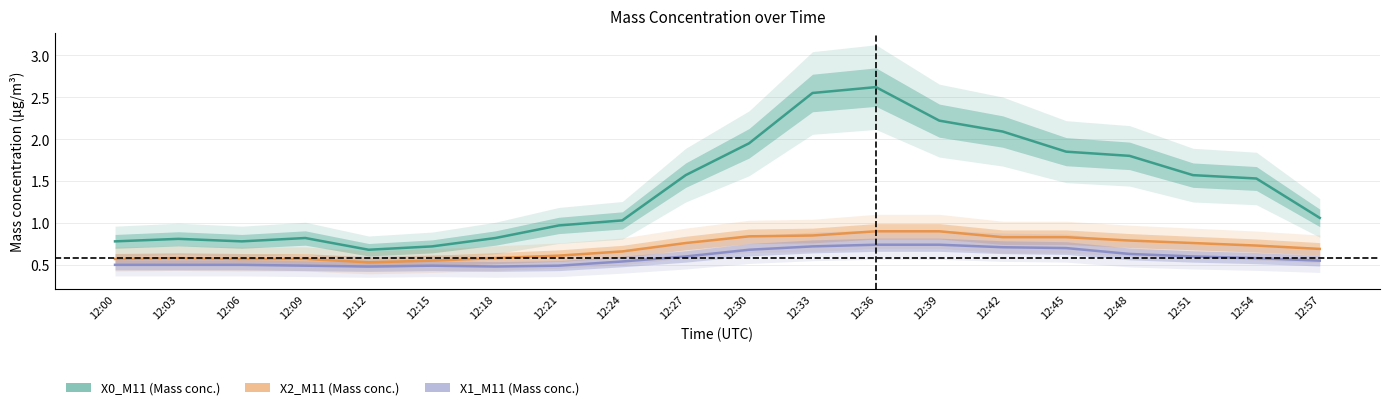

Which series changed the most between 12:09 and 12:24?

X0_M11